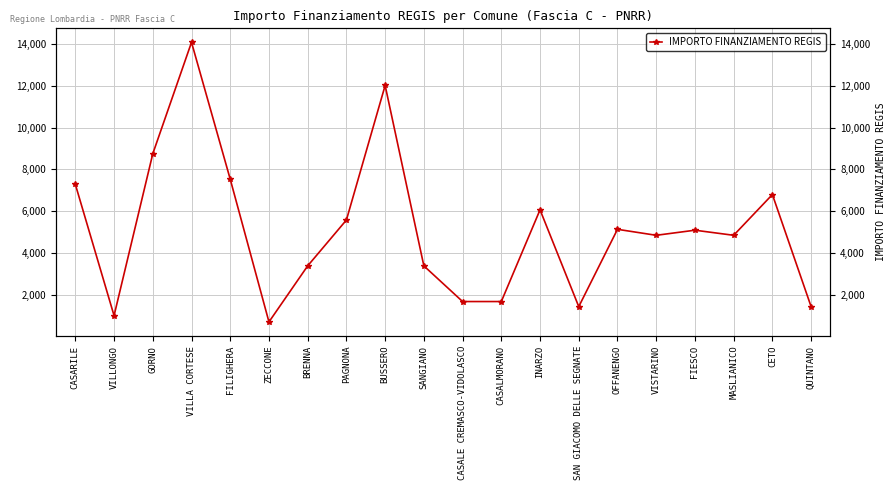

The chart shows a value of 1070 at ZECCONE. True or false?

False